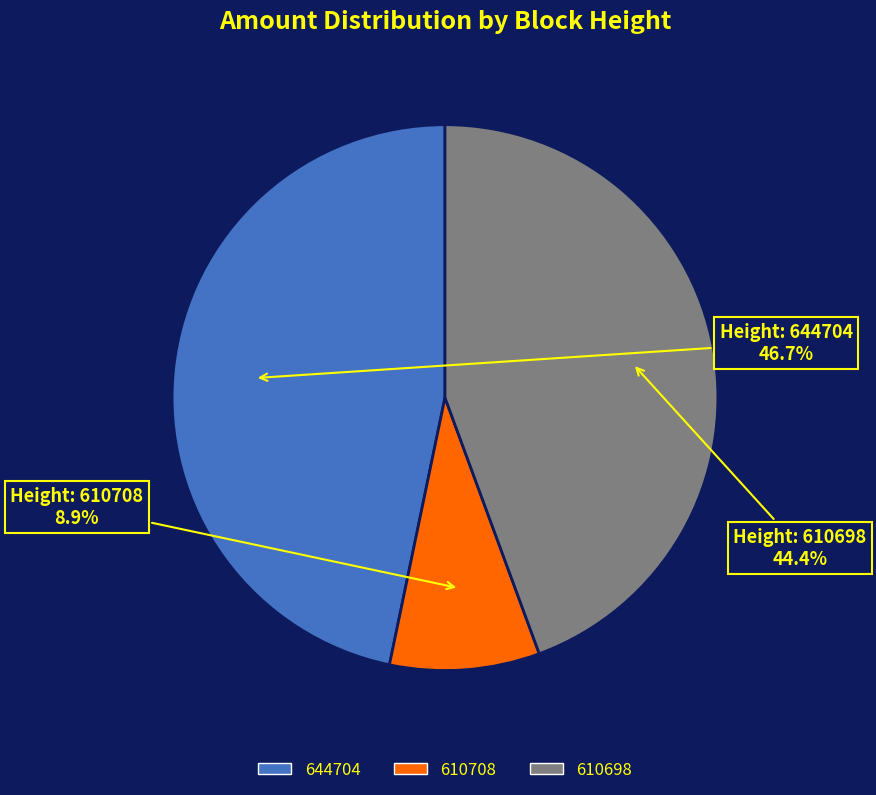

Rank the categories by value from lowest to highest.

610708, 610698, 644704